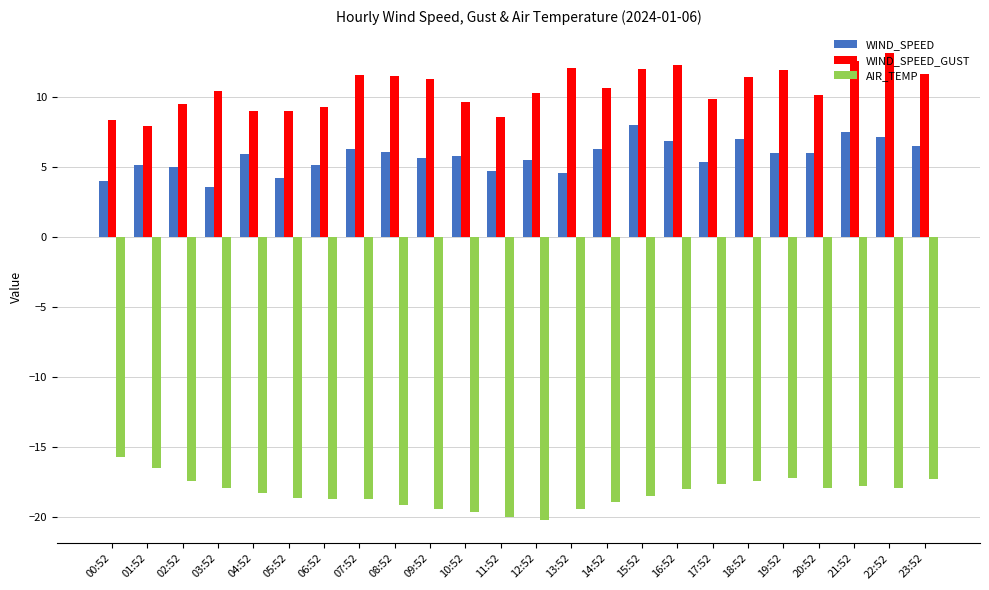

Rank the series at 17:52 from highest to lowest value.

WIND_SPEED_GUST, WIND_SPEED, AIR_TEMP